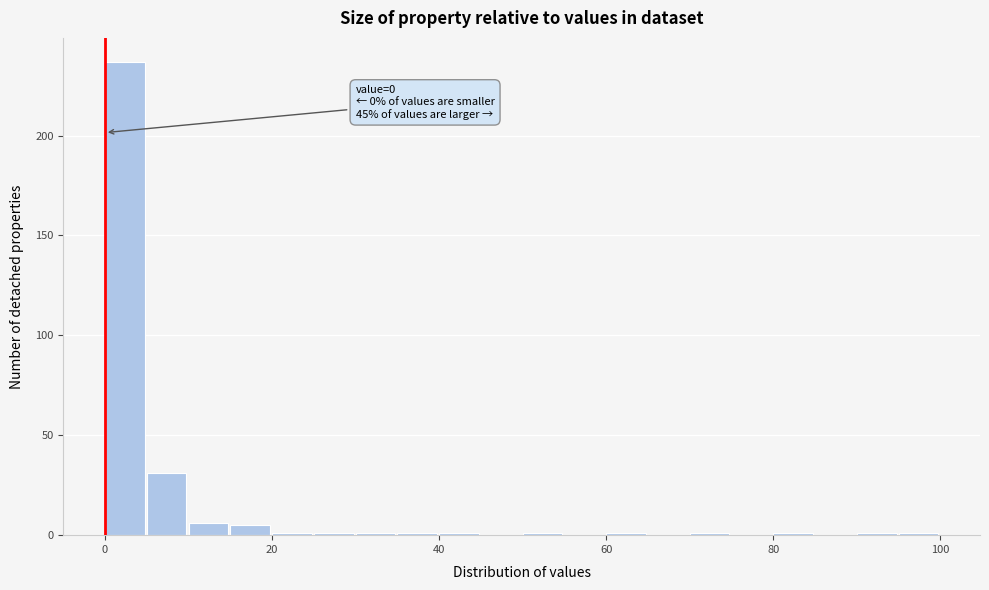

Read against the x-axis, roughly where is the centre of the tallest bar?

2